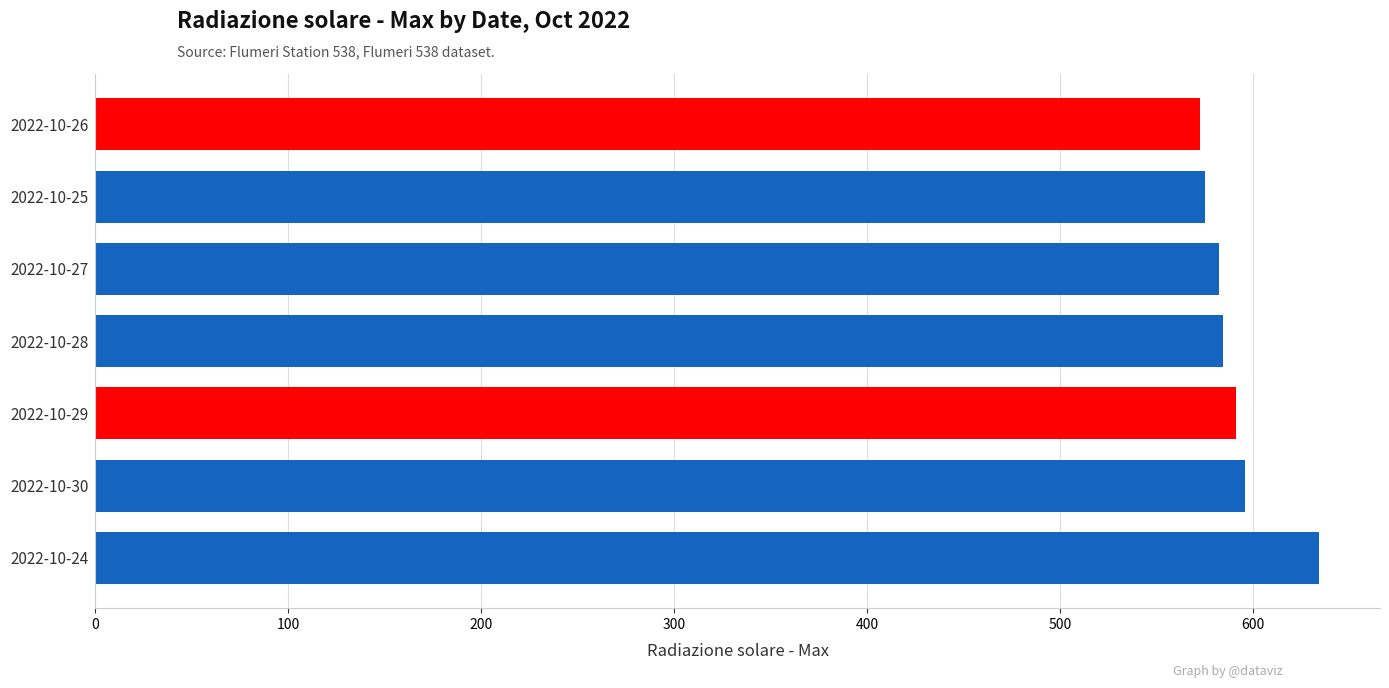

The value at 2022-10-25 is 756.4. True or false?

False